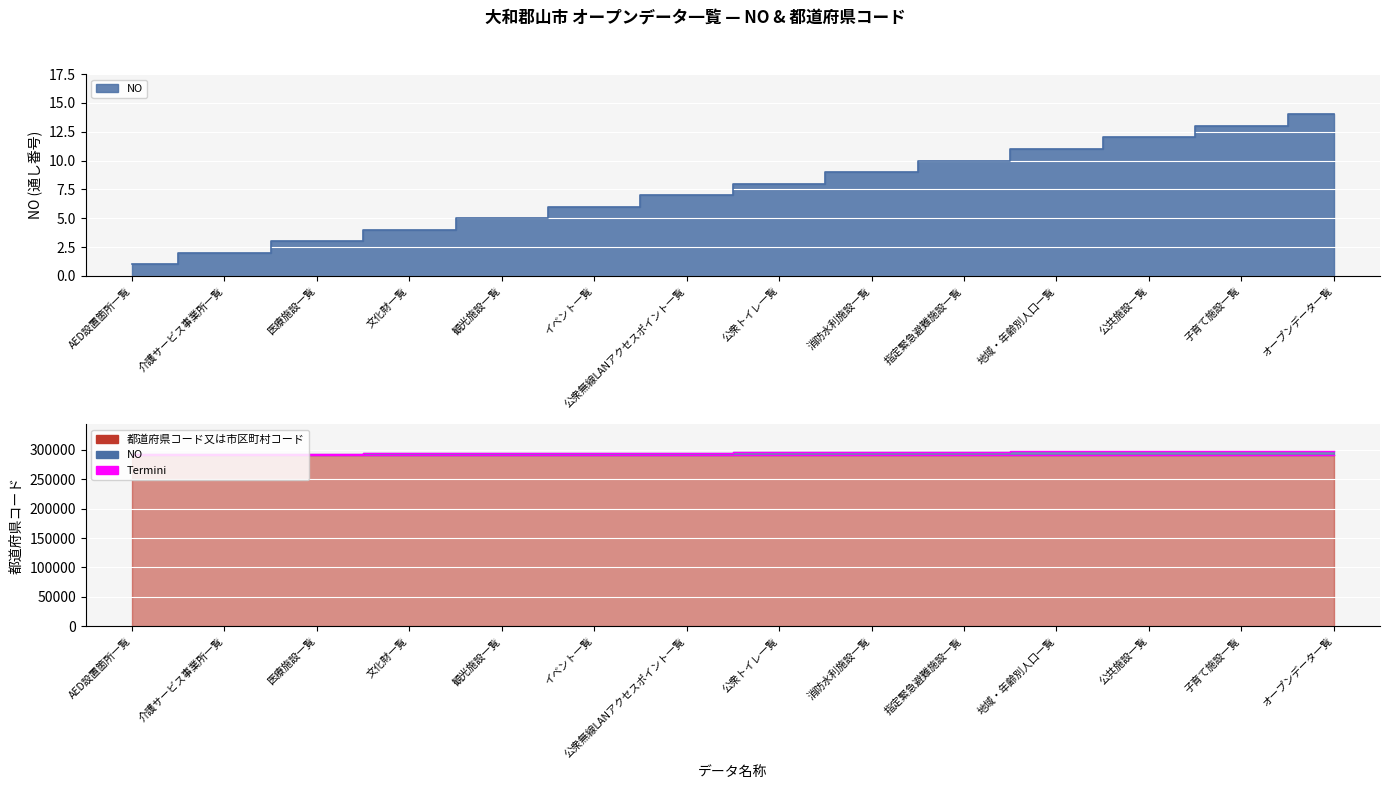

True or false: the data has more than 1 interior local peaks.

False